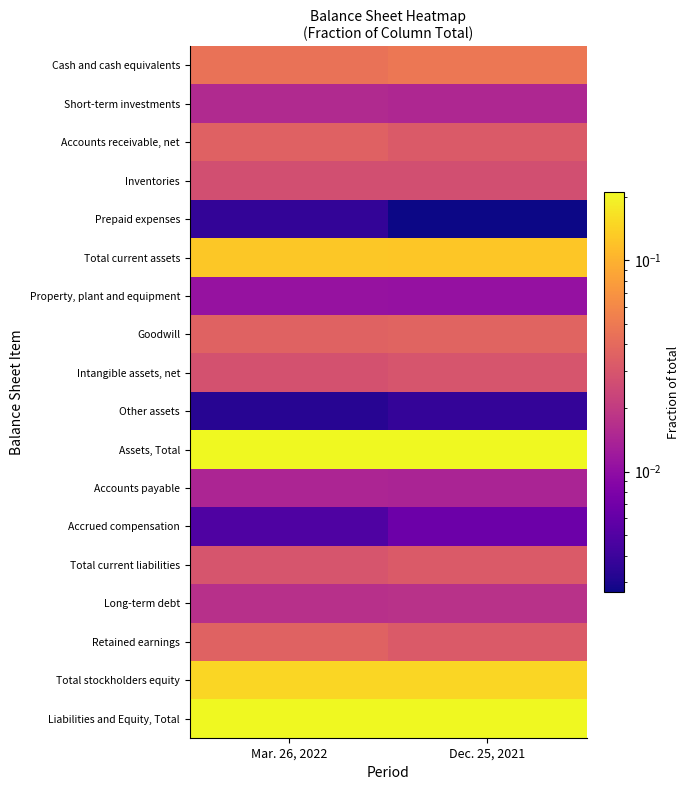

Reading right to left, what are all the values shown in this chart?

Cash and cash equivalents: Dec. 25, 2021=0.0	Mar. 26, 2022=0.0
Short-term investments: Dec. 25, 2021=0.0	Mar. 26, 2022=0.0
Accounts receivable, net: Dec. 25, 2021=0.0	Mar. 26, 2022=0.0
Inventories: Dec. 25, 2021=0.0	Mar. 26, 2022=0.0
Prepaid expenses: Dec. 25, 2021=0.0	Mar. 26, 2022=0.0
Total current assets: Dec. 25, 2021=0.1	Mar. 26, 2022=0.1
Property, plant and equipment: Dec. 25, 2021=0.0	Mar. 26, 2022=0.0
Goodwill: Dec. 25, 2021=0.0	Mar. 26, 2022=0.0
Intangible assets, net: Dec. 25, 2021=0.0	Mar. 26, 2022=0.0
Other assets: Dec. 25, 2021=0.0	Mar. 26, 2022=0.0
Assets, Total: Dec. 25, 2021=0.2	Mar. 26, 2022=0.2
Accounts payable: Dec. 25, 2021=0.0	Mar. 26, 2022=0.0
Accrued compensation: Dec. 25, 2021=0.0	Mar. 26, 2022=0.0
Total current liabilities: Dec. 25, 2021=0.0	Mar. 26, 2022=0.0
Long-term debt: Dec. 25, 2021=0.0	Mar. 26, 2022=0.0
Retained earnings: Dec. 25, 2021=0.0	Mar. 26, 2022=0.0
Total stockholders equity: Dec. 25, 2021=0.1	Mar. 26, 2022=0.1
Liabilities and Equity, Total: Dec. 25, 2021=0.2	Mar. 26, 2022=0.2